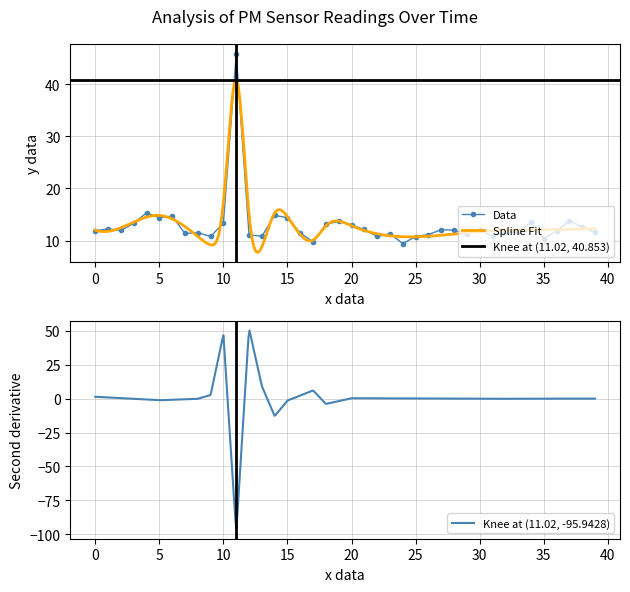

The chart shows a value of 10.8 at 00:22. True or false?

True